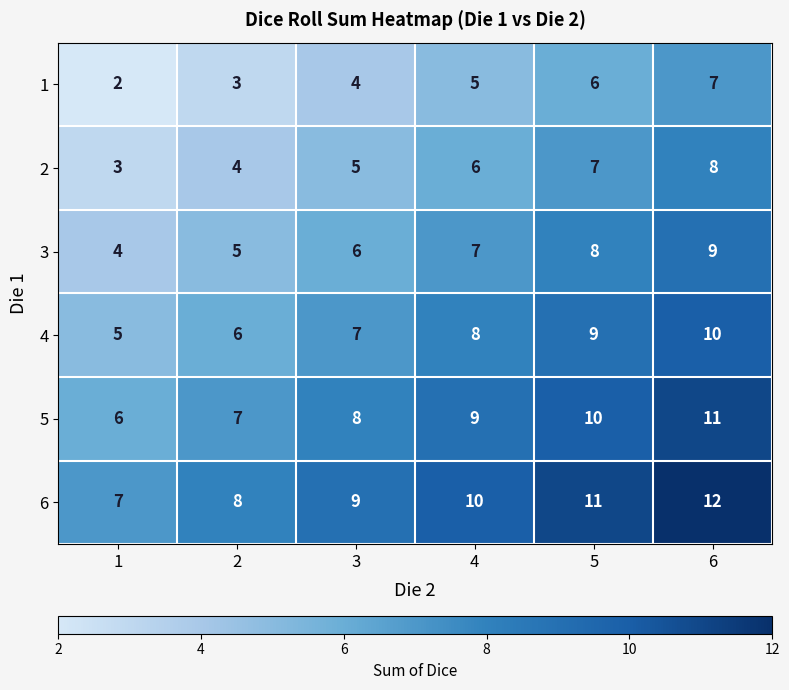

True or false: 2 has a value of 8 at 6.

True